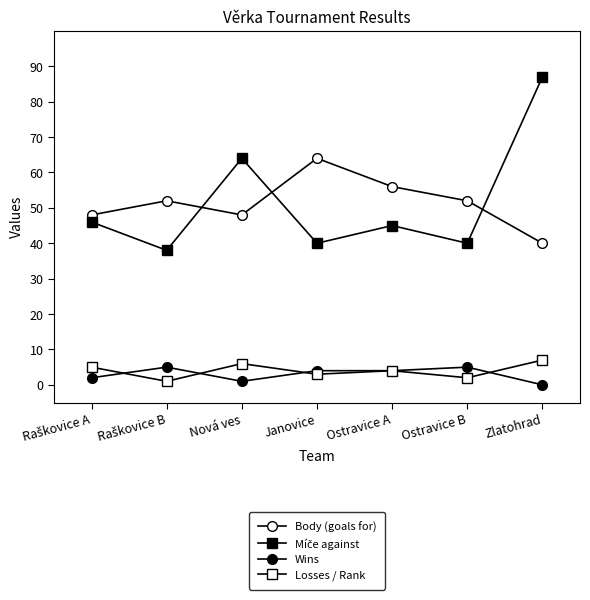

How many distinct data groups are displayed?

4